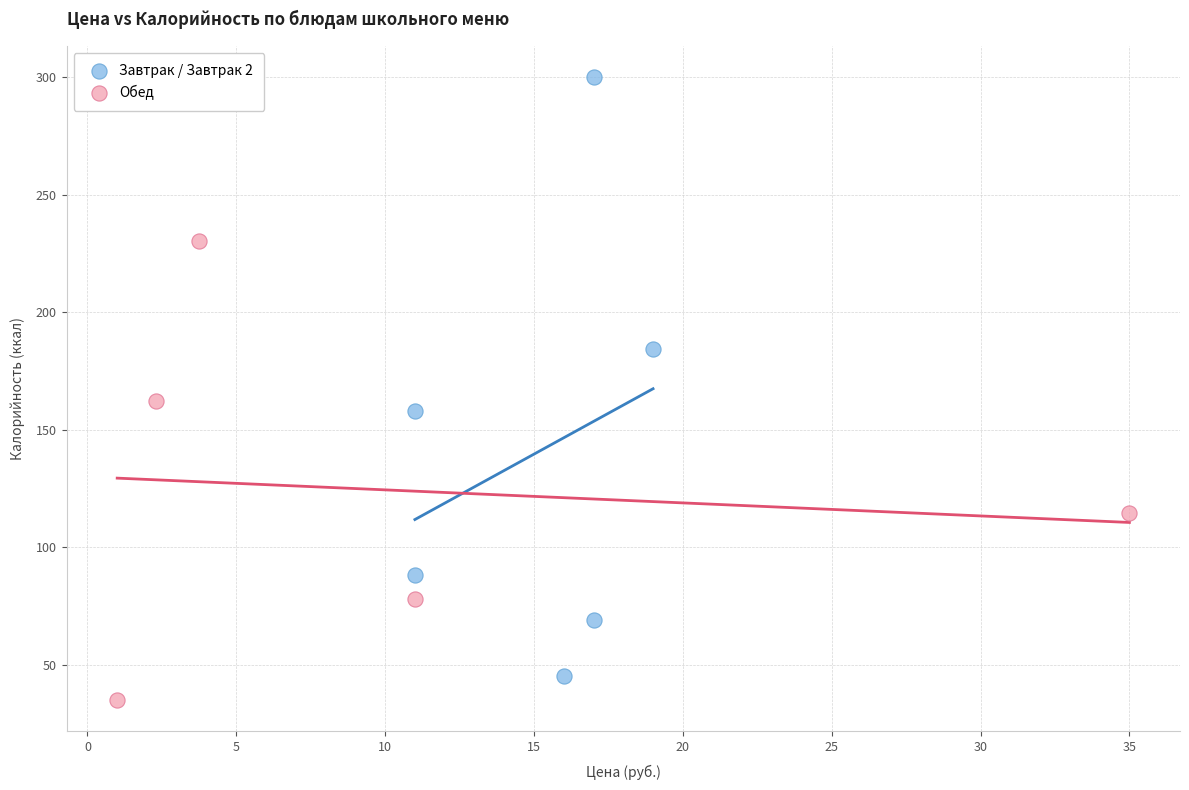

Which series contains the highest Y value?

Завтрак / Завтрак 2